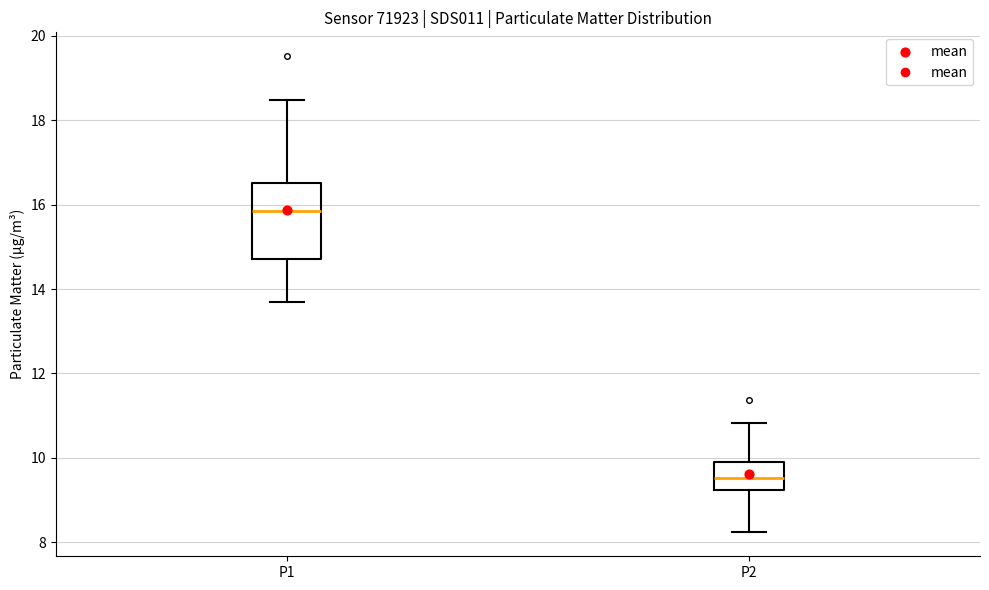

Reading left to right, read every box against the y-axis: the position of its median line, the range the box covers, and the ends of its whiskers. The values are not printed on the chart, so give them approximately, as read against the axis.

P1: median 15.8, box 14.8 to 16.6, whiskers 13.8 to 18.4
P2: median 9.6, box 9.2 to 10.0, whiskers 8.2 to 10.8